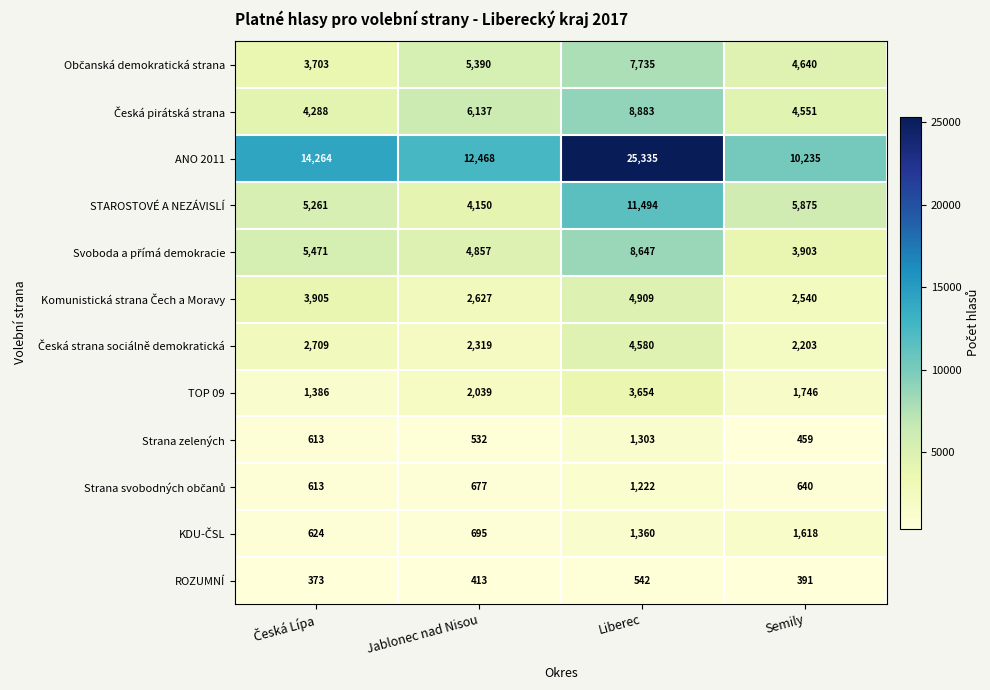

Which series has the largest range (max minus min)?

ANO 2011